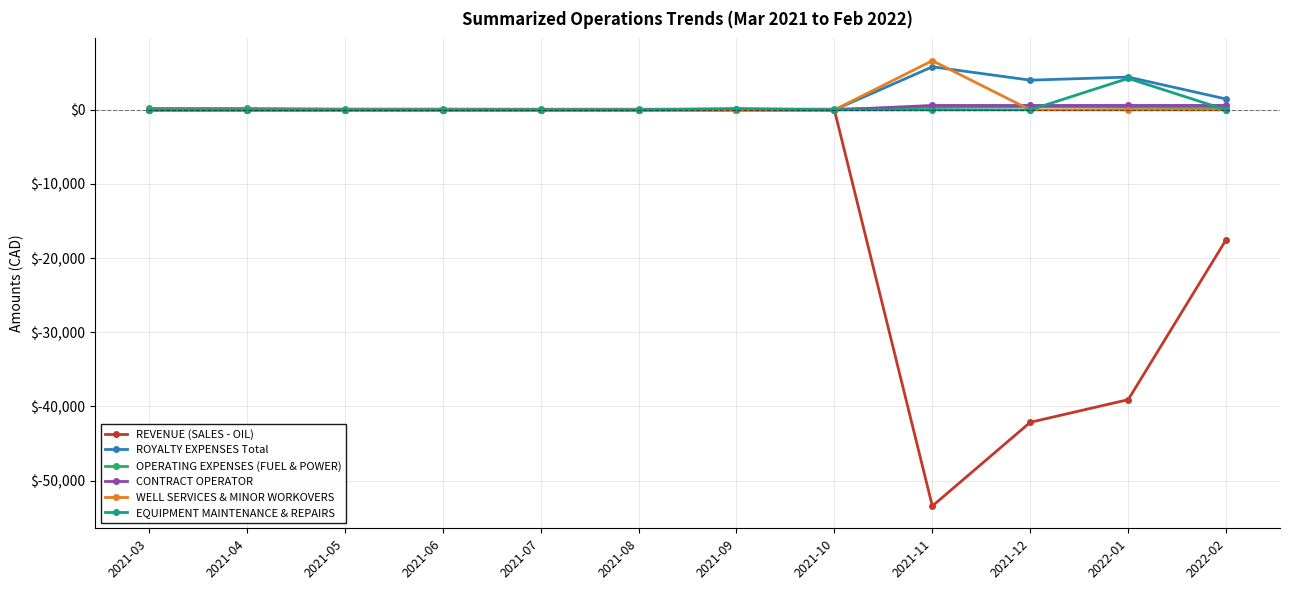

What is the label of the 11th point from the left?

2022-01